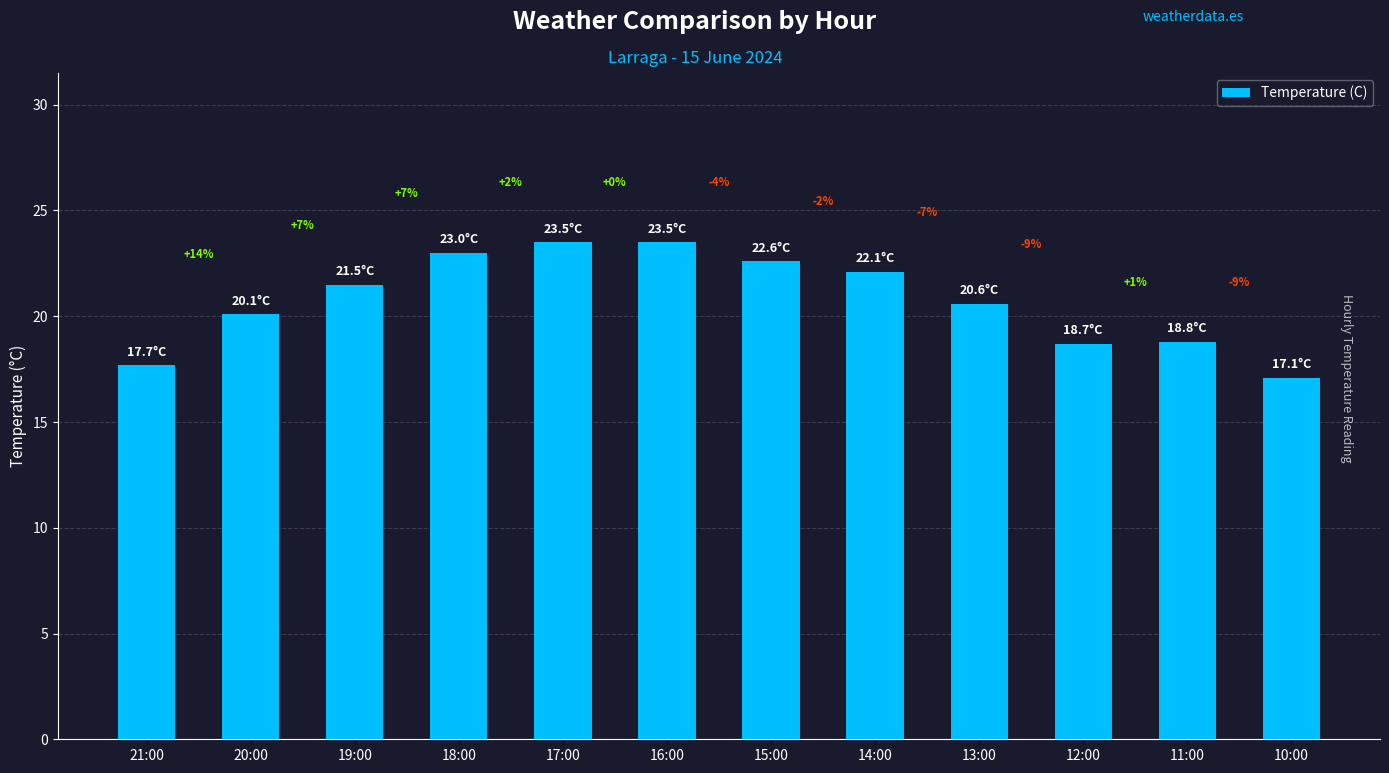

Where is the data nearest to the value 20?

20:00